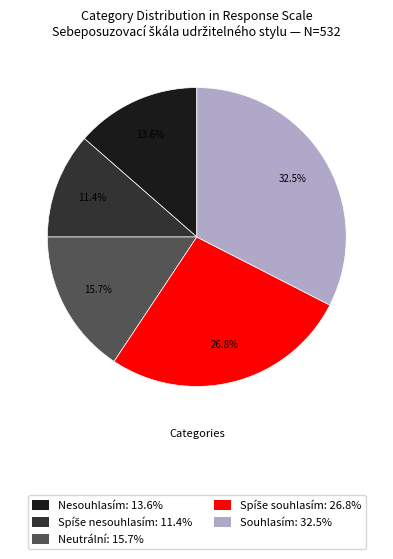

To the nearest percent, what is the difference between the largest and smallest slice percentages?

21%